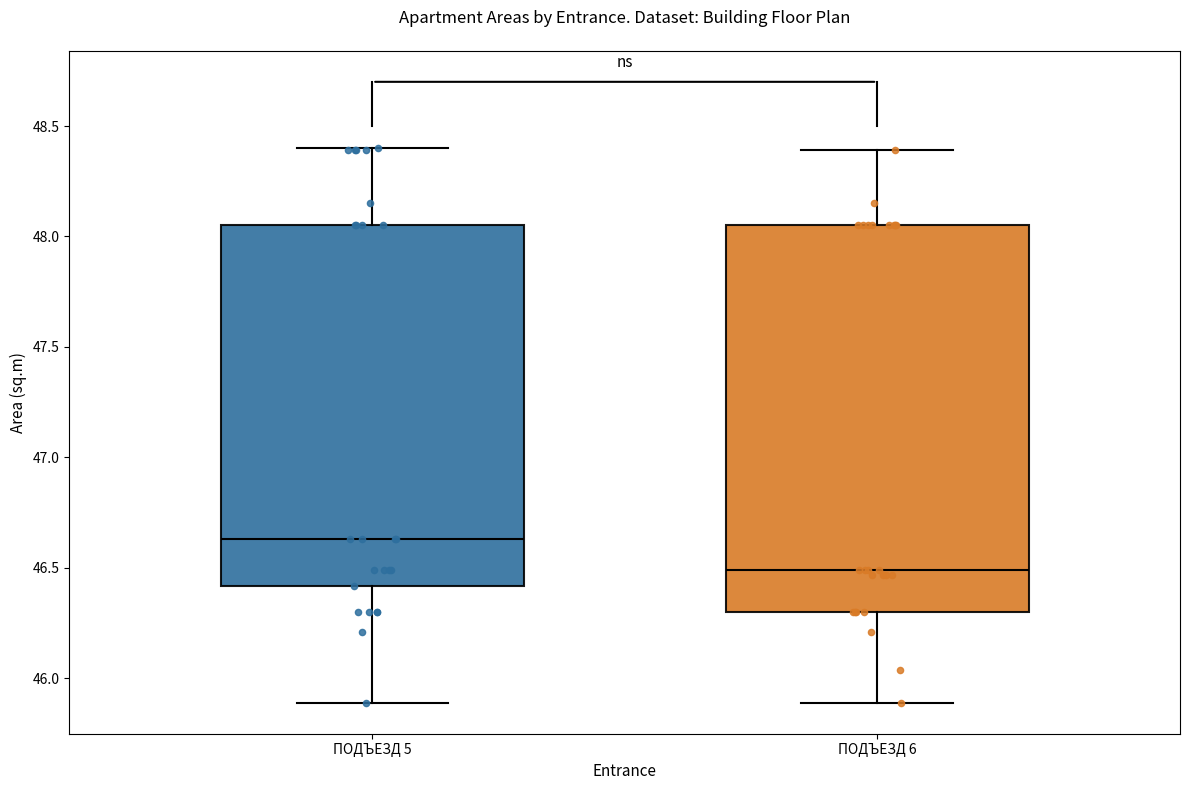

Which box is the tallest, from its lower edge to its upper edge?

ПОДЪЕЗД 6